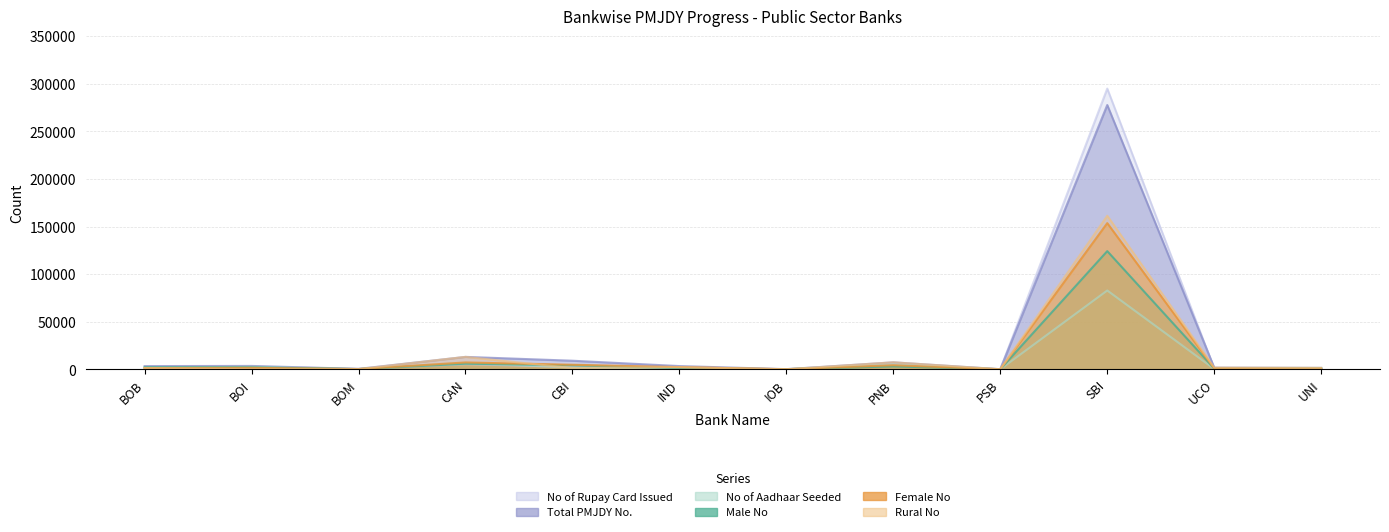

How many data points in Rural No are above 1470?

5